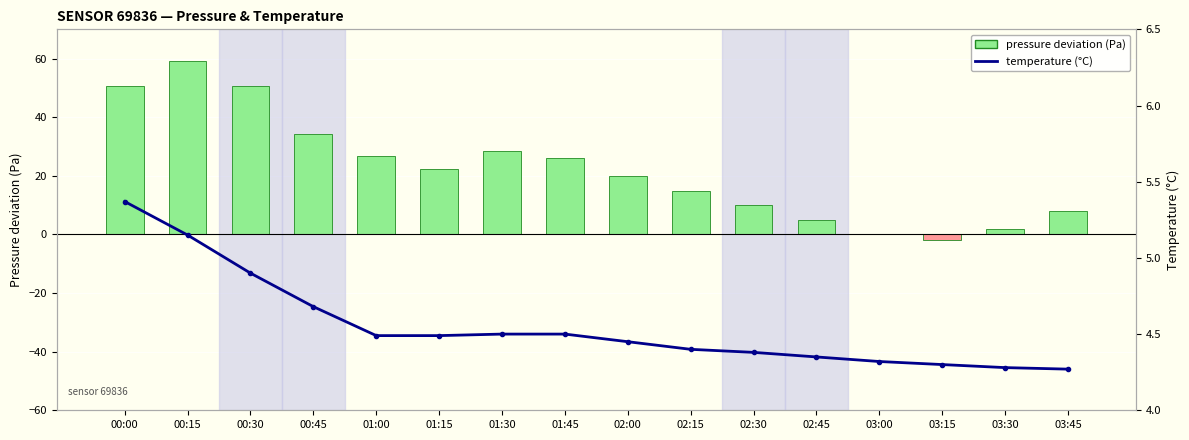

Does the chart contain any negative values?

Yes